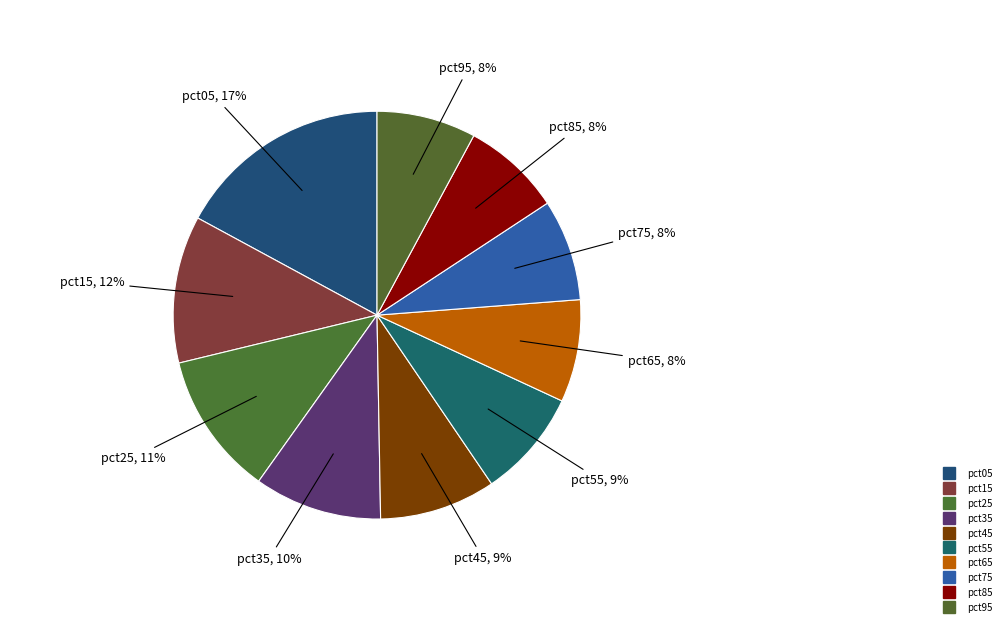

What is the ratio of the value at pct25 to the value at pct85?

1.4